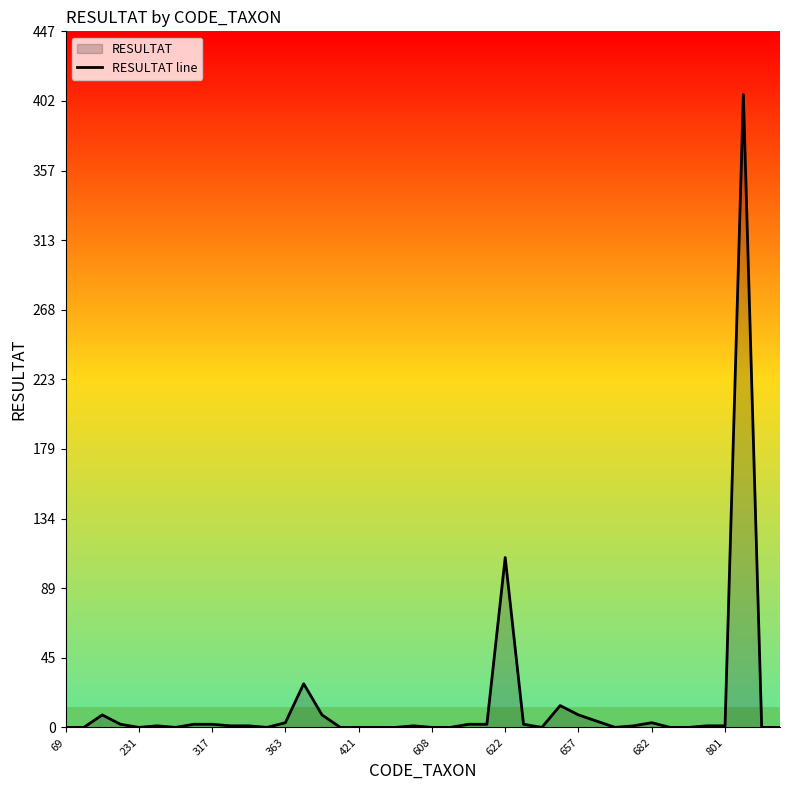

Reading left to right, extract all data points from this chart.

0	0	8	2	0	1	0	2	2	1	1	0	3	28	8	0	0	0	0	1	0	0	2	2	109	2	0	14	8	4	0	1	3	0	0	1	1	406	0	0